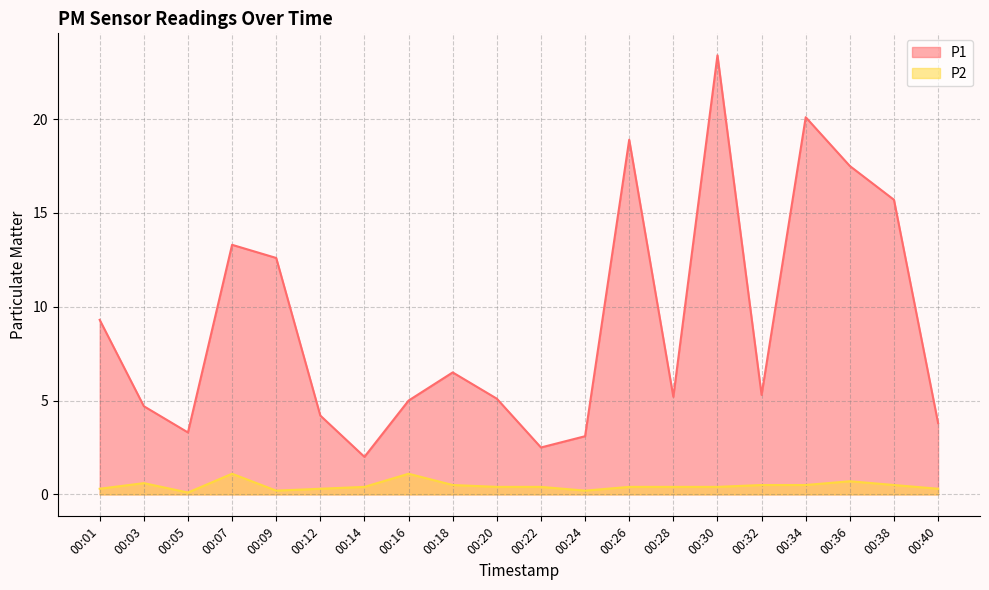

Which series has the widest spread of values?

P1